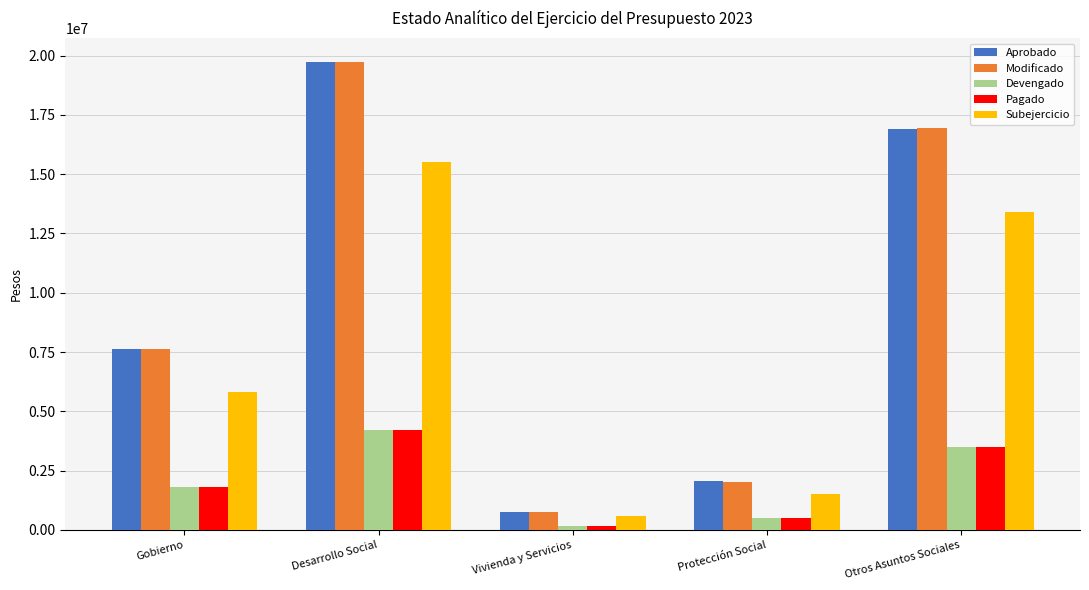

How many bars are there in total?

25